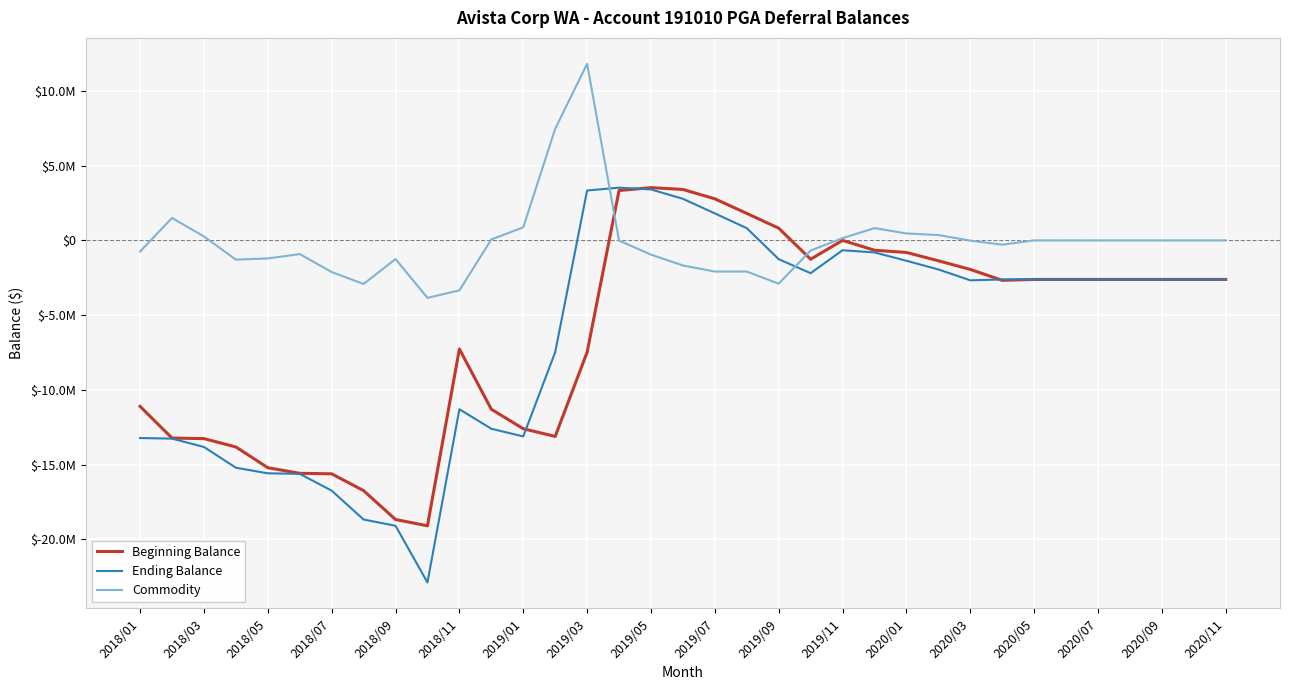

What is the difference between the maximum and second lowest values in the Ending Balance series?

22624066.1